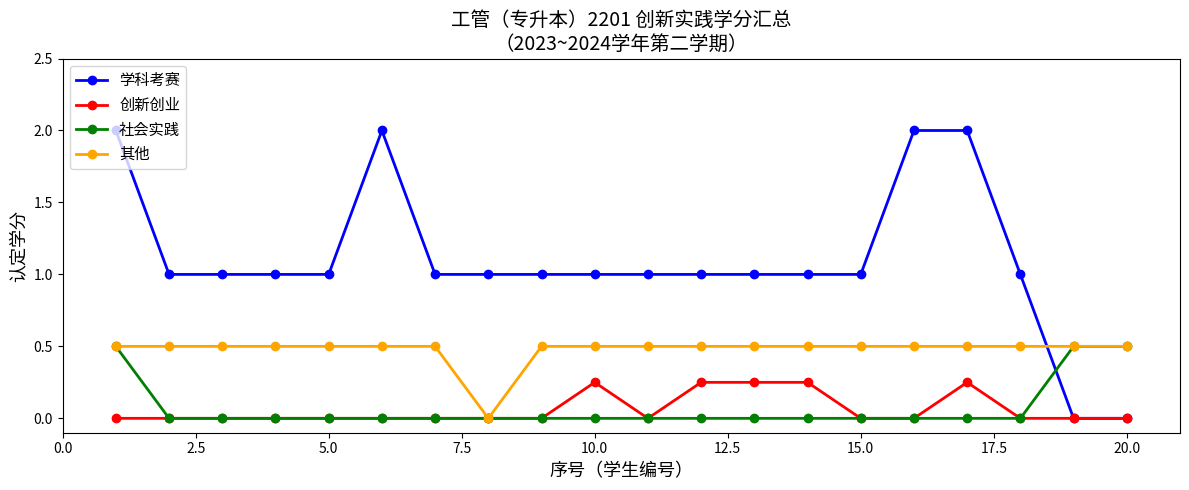

Count the number of data series in this chart.

4